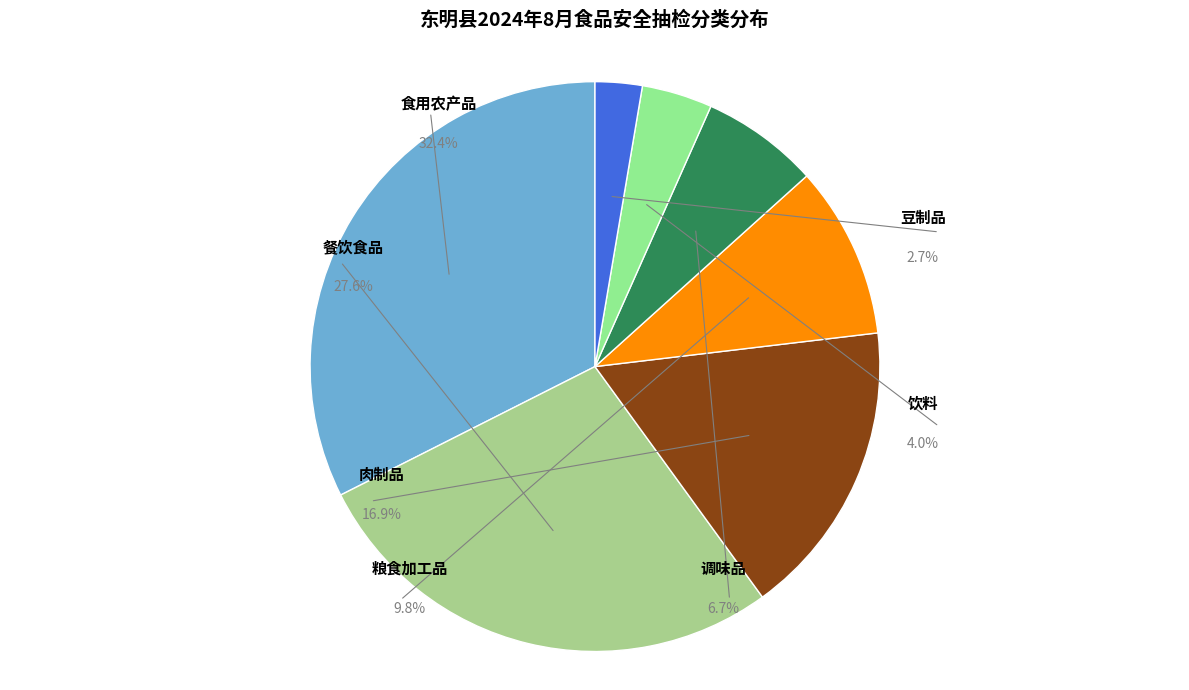

True or false: 调味品 accounts for 7% of the total.

True